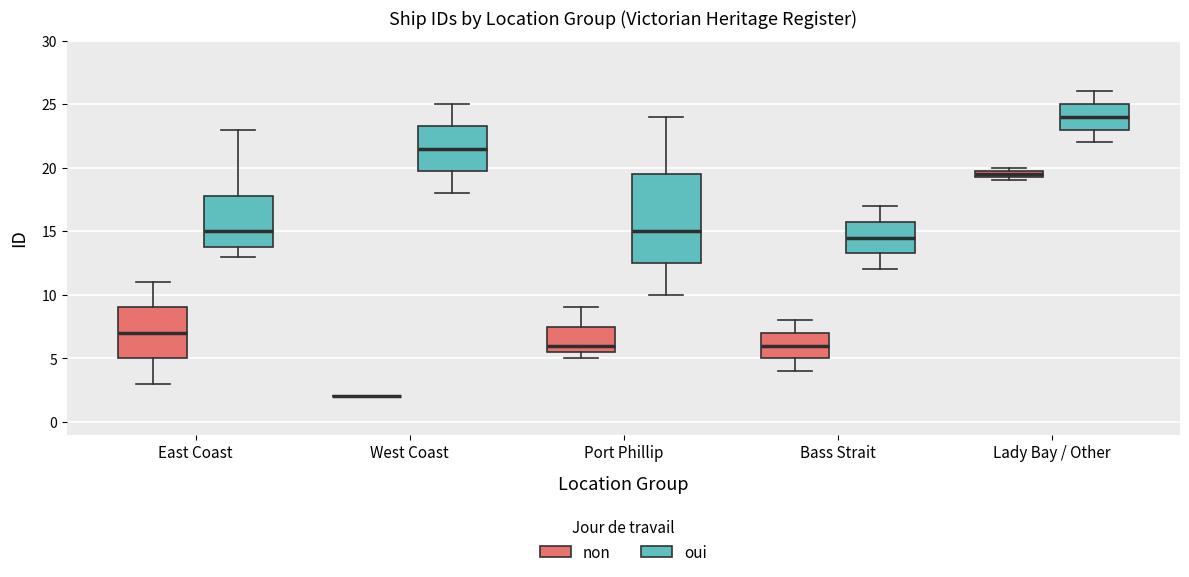

Where is the upper edge of the box for Bass Strait (oui) on the y-axis? The values are not printed on the chart, so give them approximately, as read against the axis.

16.0